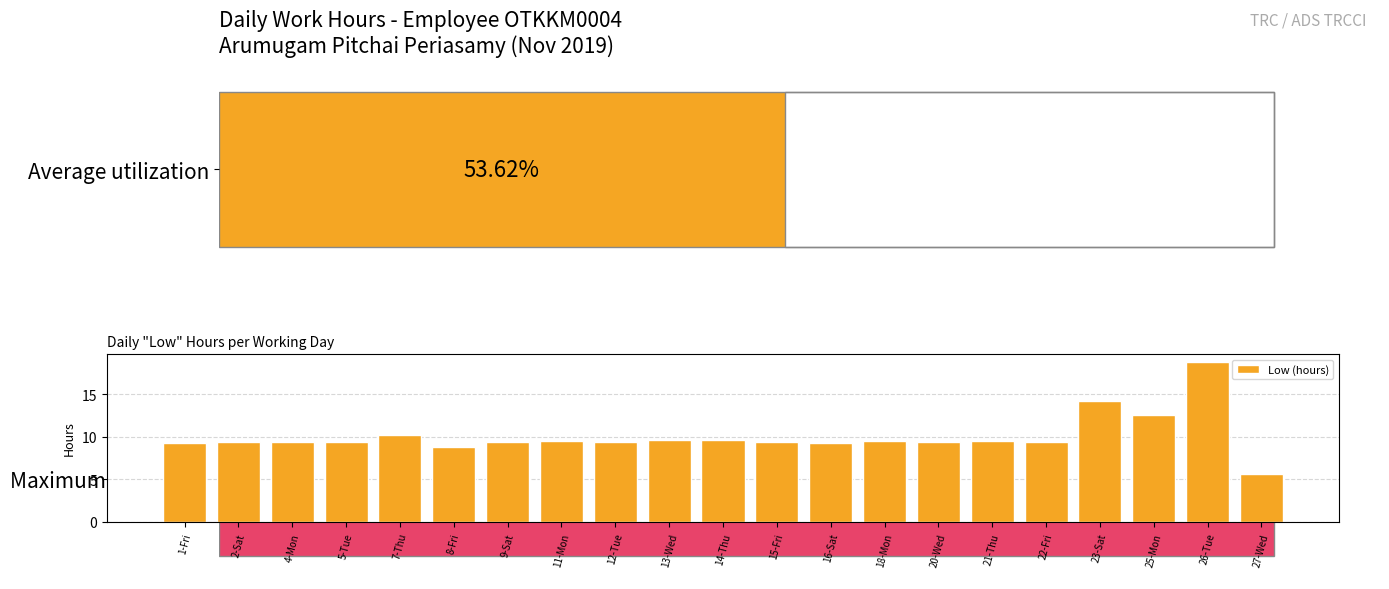

True or false: the data shows 12.4 at 4-Mon.

False